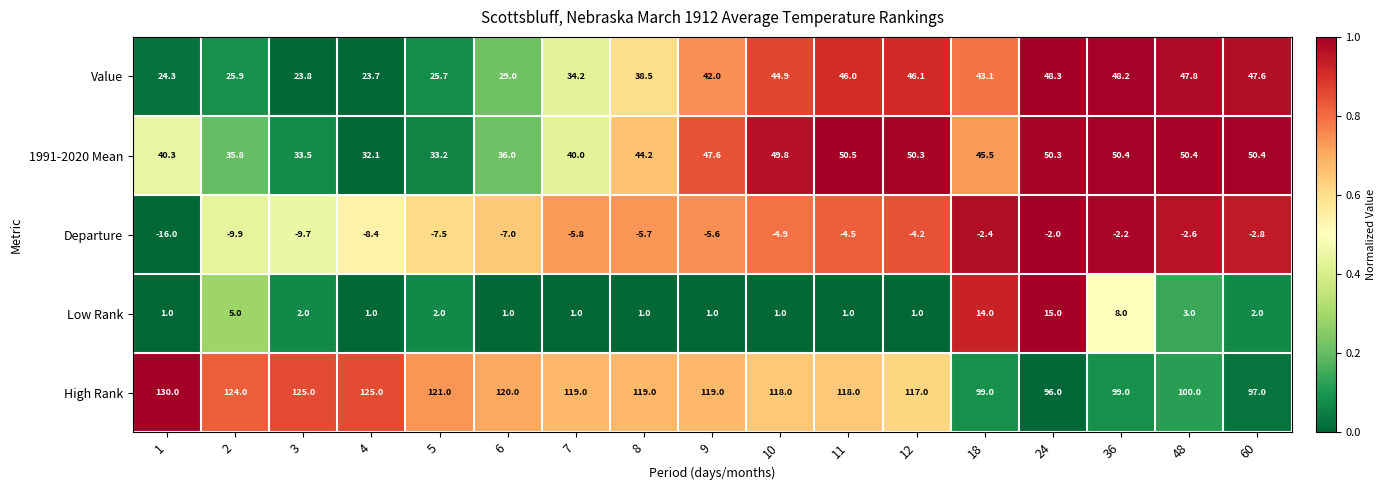

What is the difference between the maximum and minimum values in the Value series?

24.6